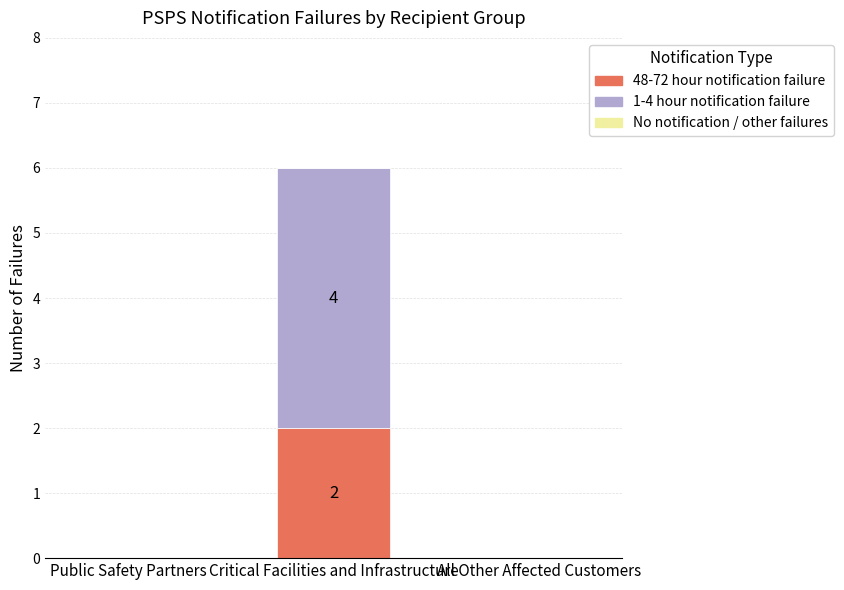

What is the total value across all series at Critical Facilities and Infrastructure?

6